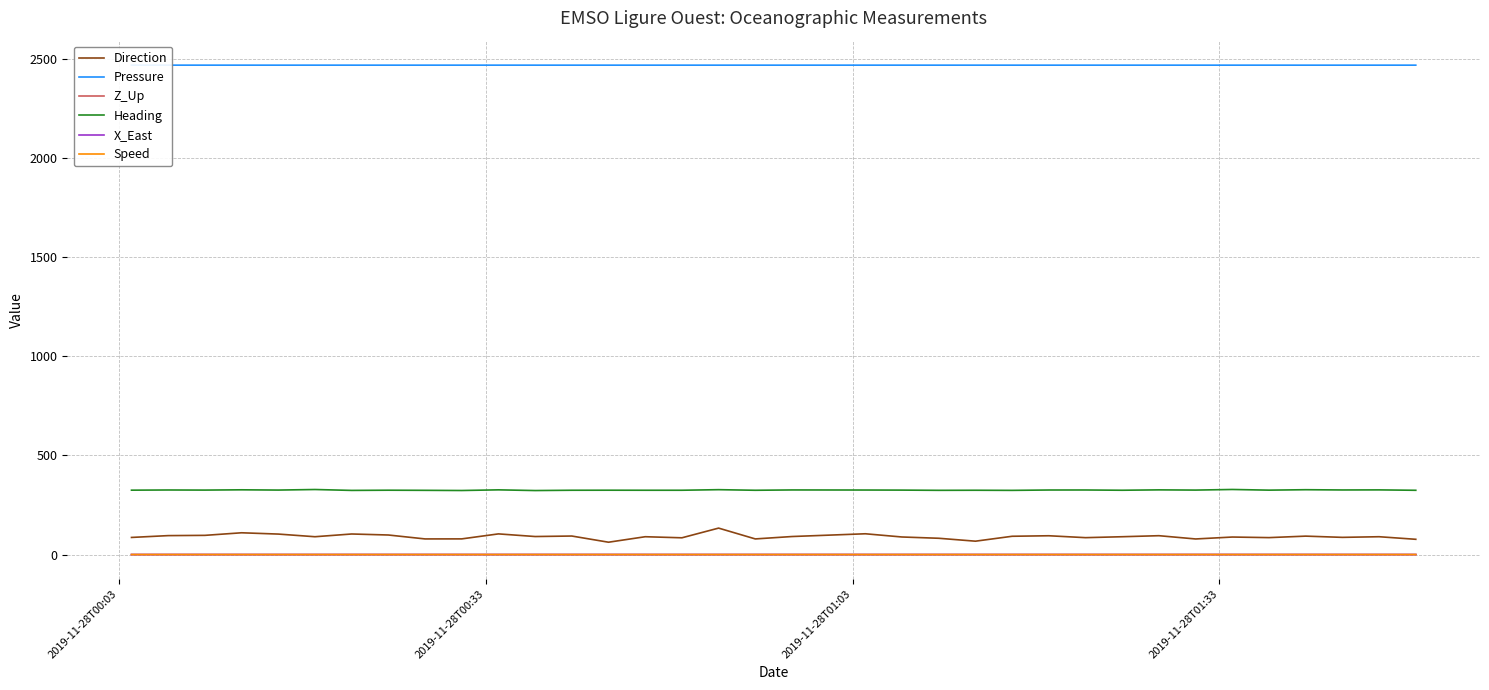

True or false: Direction and Z_Up cross at least once.

False